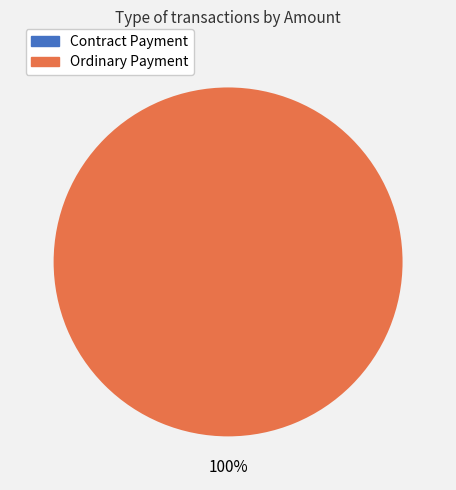

To the nearest percent, what portion does Ordinary Payment represent?

100%